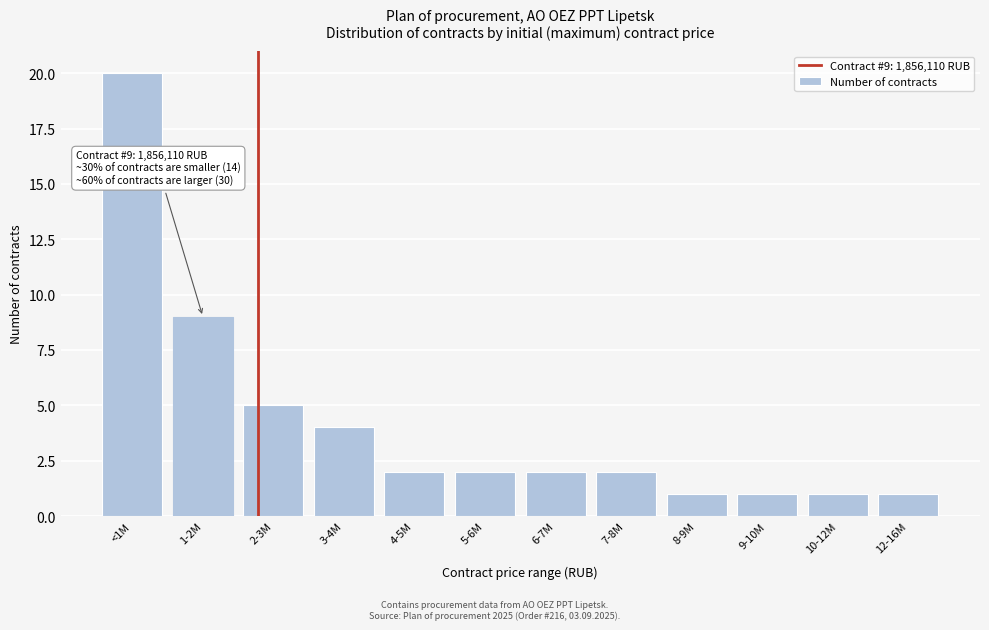

Reading left to right, extract all data points from this chart.

<1M=20	1-2M=9	2-3M=5	3-4M=4	4-5M=2	5-6M=2	6-7M=2	7-8M=2	8-9M=1	9-10M=1	10-12M=1	12-16M=1